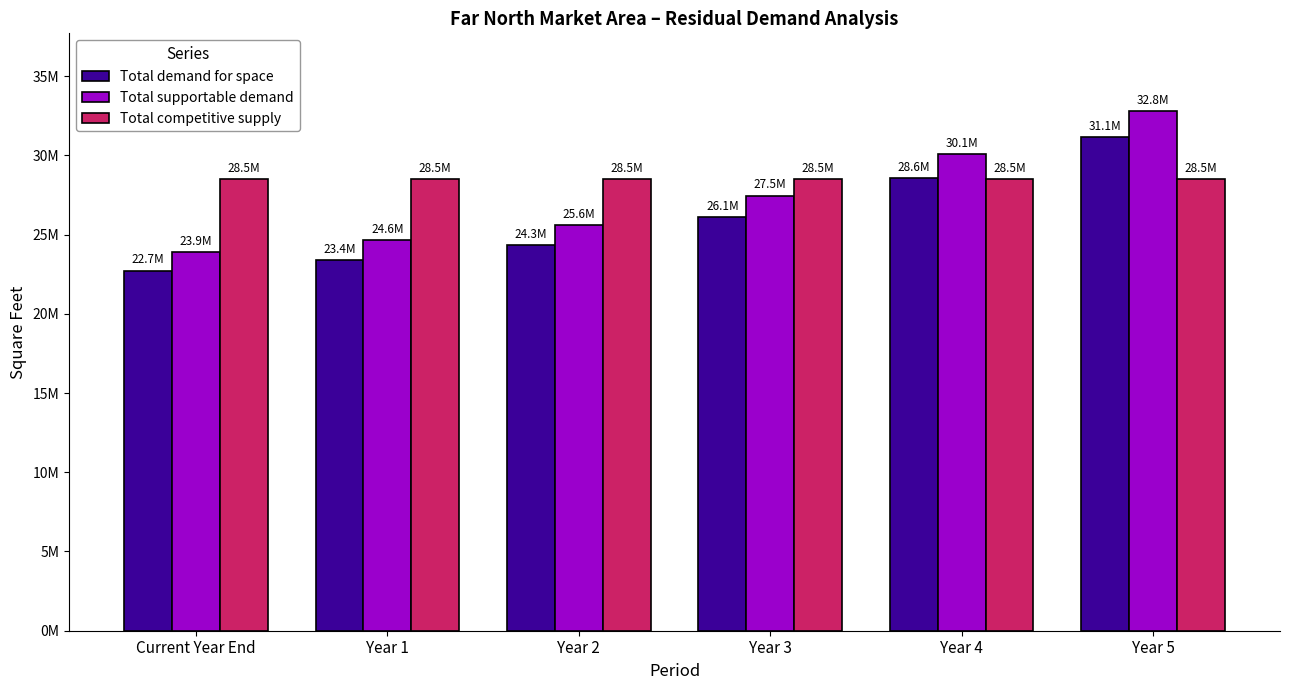

Reading left to right, list all the values displayed in this chart.

Total demand for space: Current Year End=22721881	Year 1=23400000	Year 2=24332000	Year 3=26080000	Year 4=28560000	Year 5=31140000
Total supportable demand: Current Year End=23917769	Year 1=24631579	Year 2=25612632	Year 3=27452632	Year 4=30063158	Year 5=32778947
Total competitive supply: Current Year End=28524571	Year 1=28524571	Year 2=28524571	Year 3=28524571	Year 4=28524571	Year 5=28524571